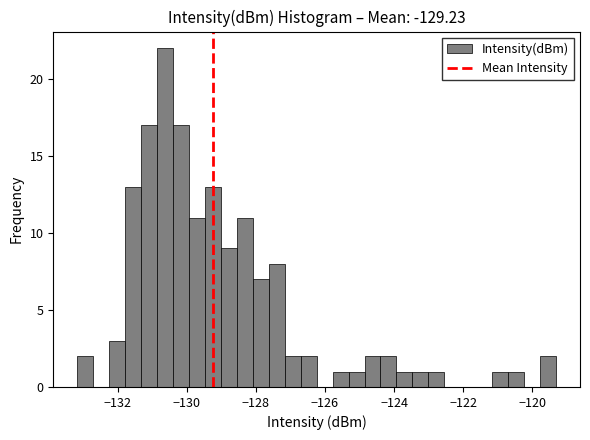

Around what value on the x-axis is the tallest bar? Give the approximate position of its centre, as read against the axis.

-130.6